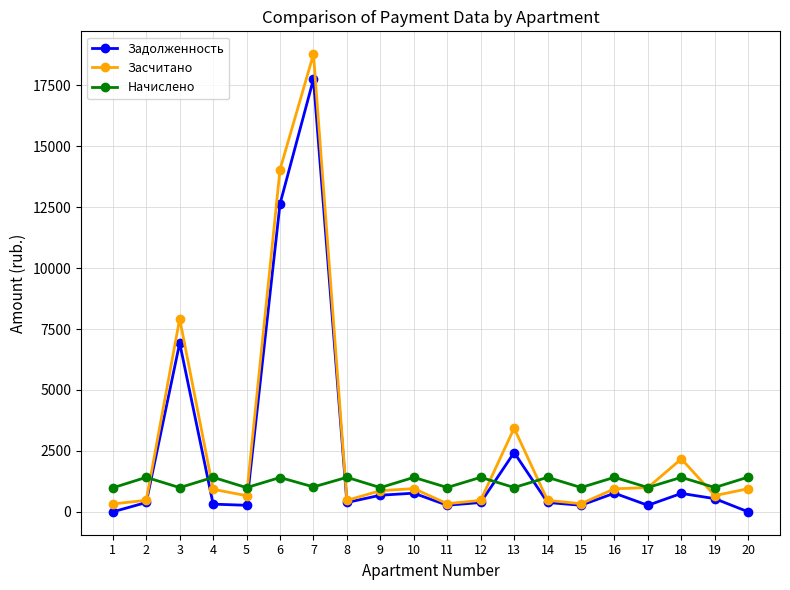

How many series are shown in this chart?

3